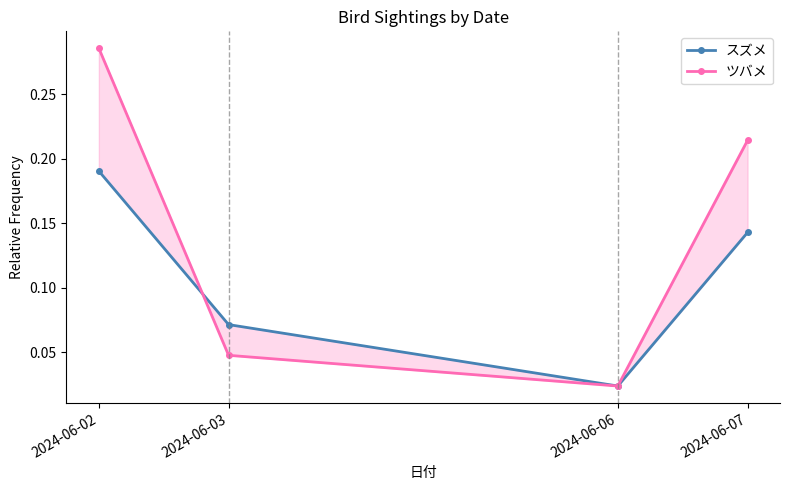

True or false: スズメ has more than 1 interior local peaks.

False